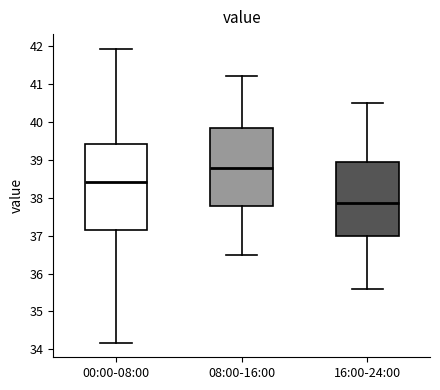

Reading left to right, read every box against the y-axis: the position of its median line, the range the box covers, and the ends of its whiskers. The values are not printed on the chart, so give them approximately, as read against the axis.

00:00-08:00: median 38.4, box 37.1 to 39.4, whiskers 34.2 to 41.9
08:00-16:00: median 38.8, box 37.8 to 39.8, whiskers 36.5 to 41.2
16:00-24:00: median 37.9, box 37.0 to 39.0, whiskers 35.6 to 40.5